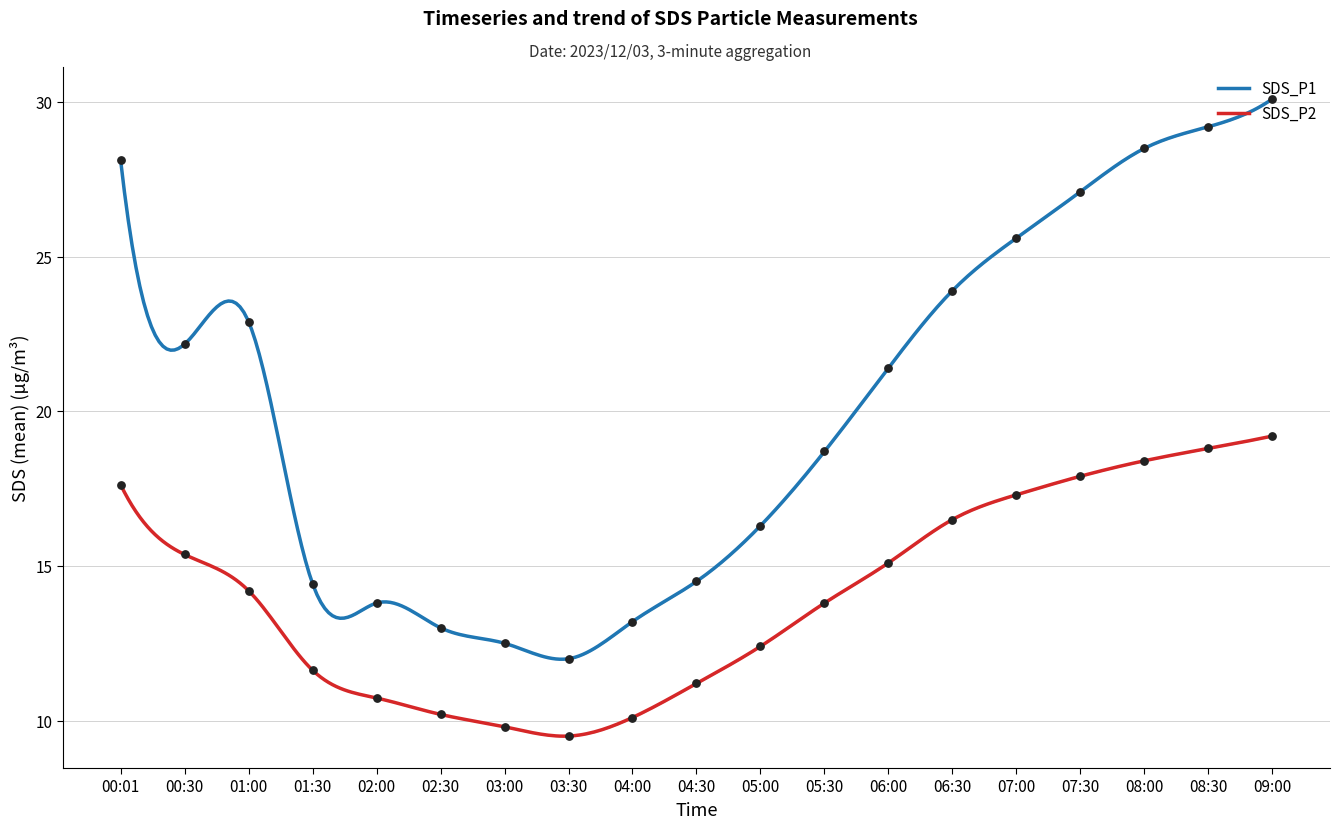

What are all the series names shown in the legend?

SDS_P1, SDS_P2